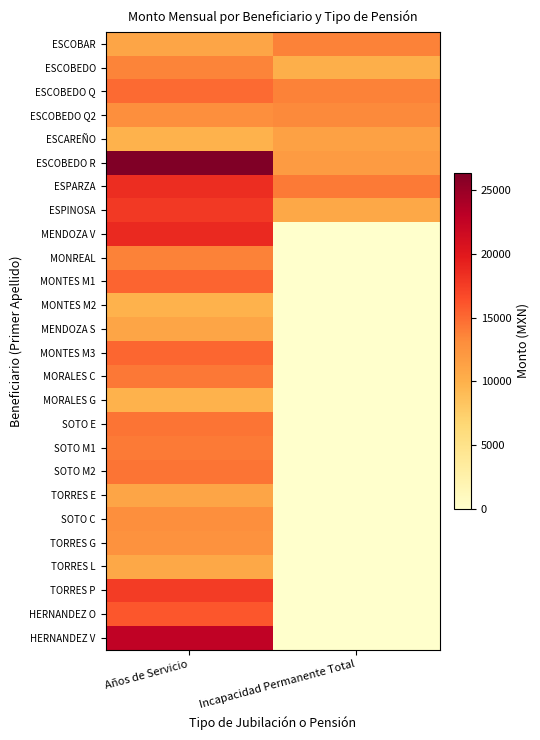

What is the maximum value shown in the chart?

26344.8